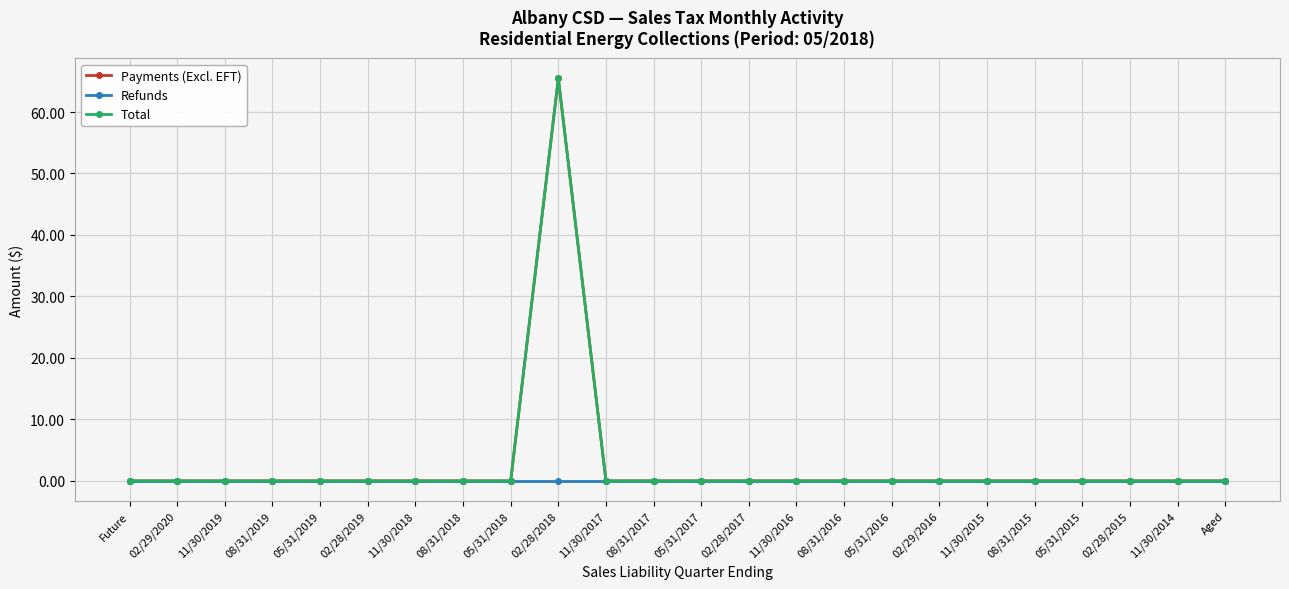

How many data points does each series have?

24